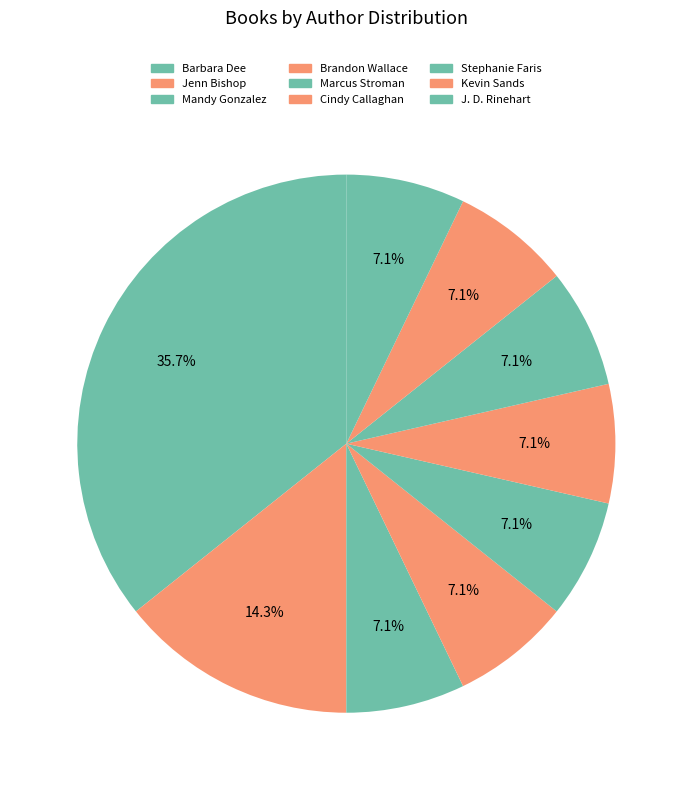

Is there any slice that represents more than half of the pie?

No